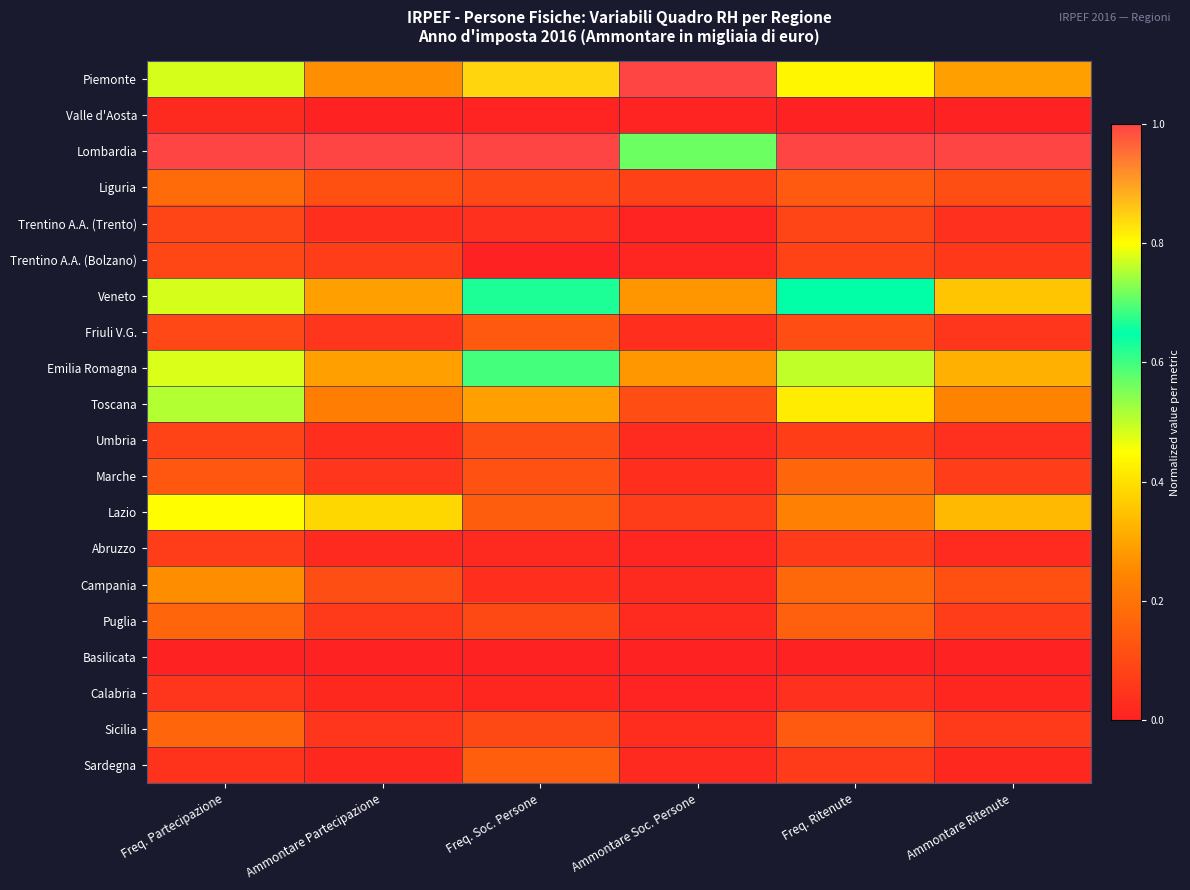

Rank the series by their maximum value, from highest to lowest.

Piemonte, Lombardia, Emilia Romagna, Veneto, Toscana, Lazio, Campania, Liguria, Sicilia, Marche, Puglia, Sardegna, Friuli V.G., Umbria, Trentino A.A. (Bolzano), Trentino A.A. (Trento), Abruzzo, Calabria, Valle d'Aosta, Basilicata